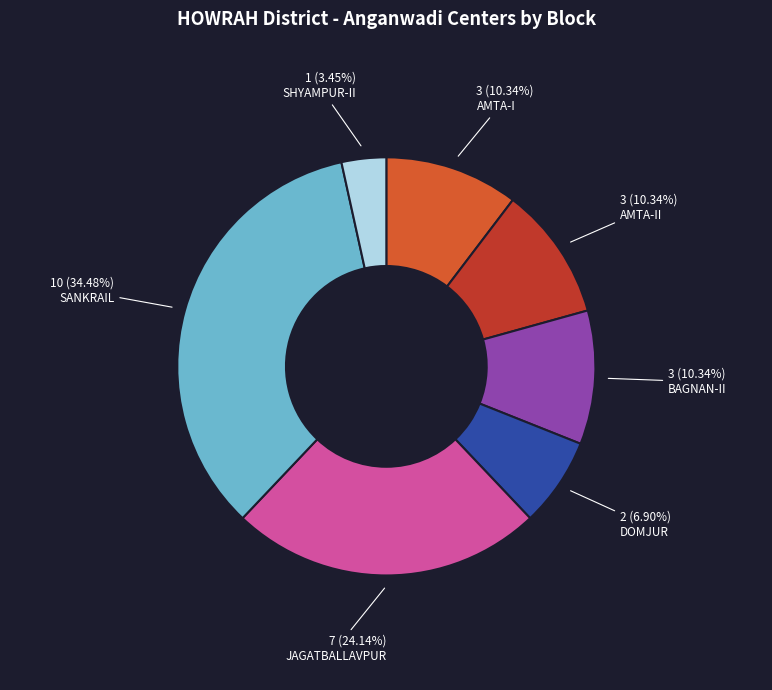

Is there a majority slice in this chart?

No